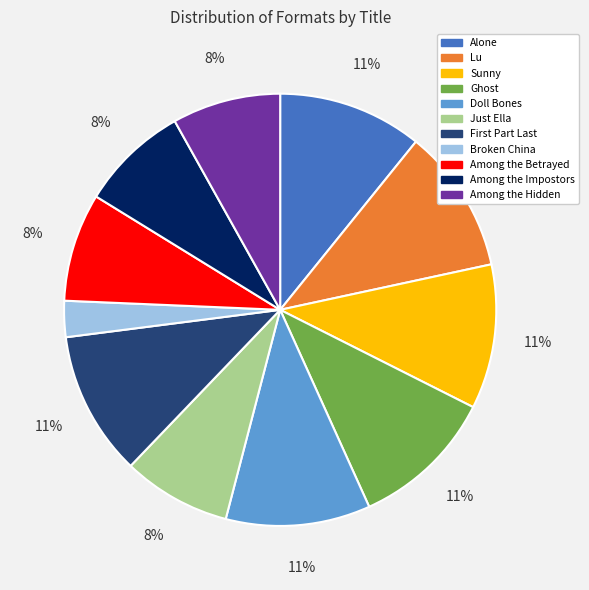

Count the number of slices in the pie.

11